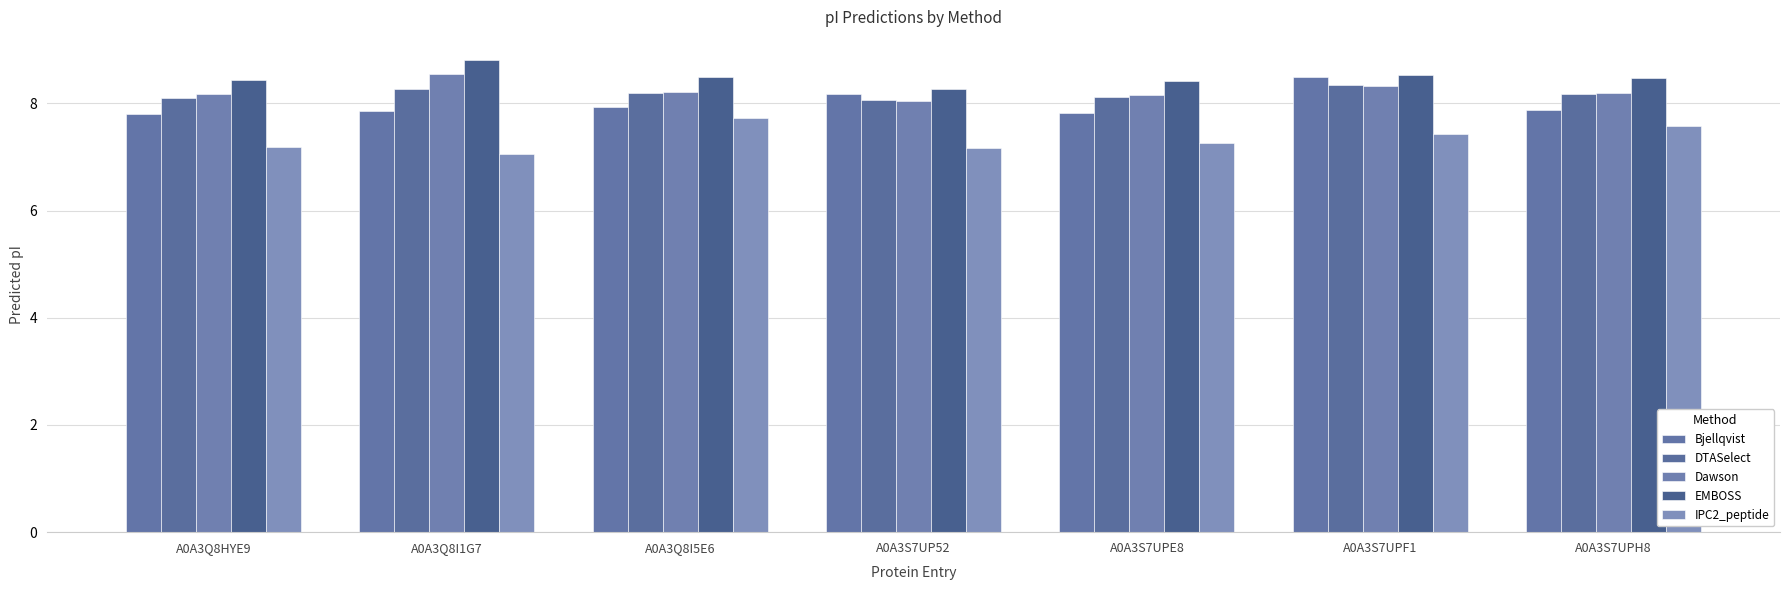

True or false: Dawson has a value of 8.3 at A0A3S7UPF1.

True